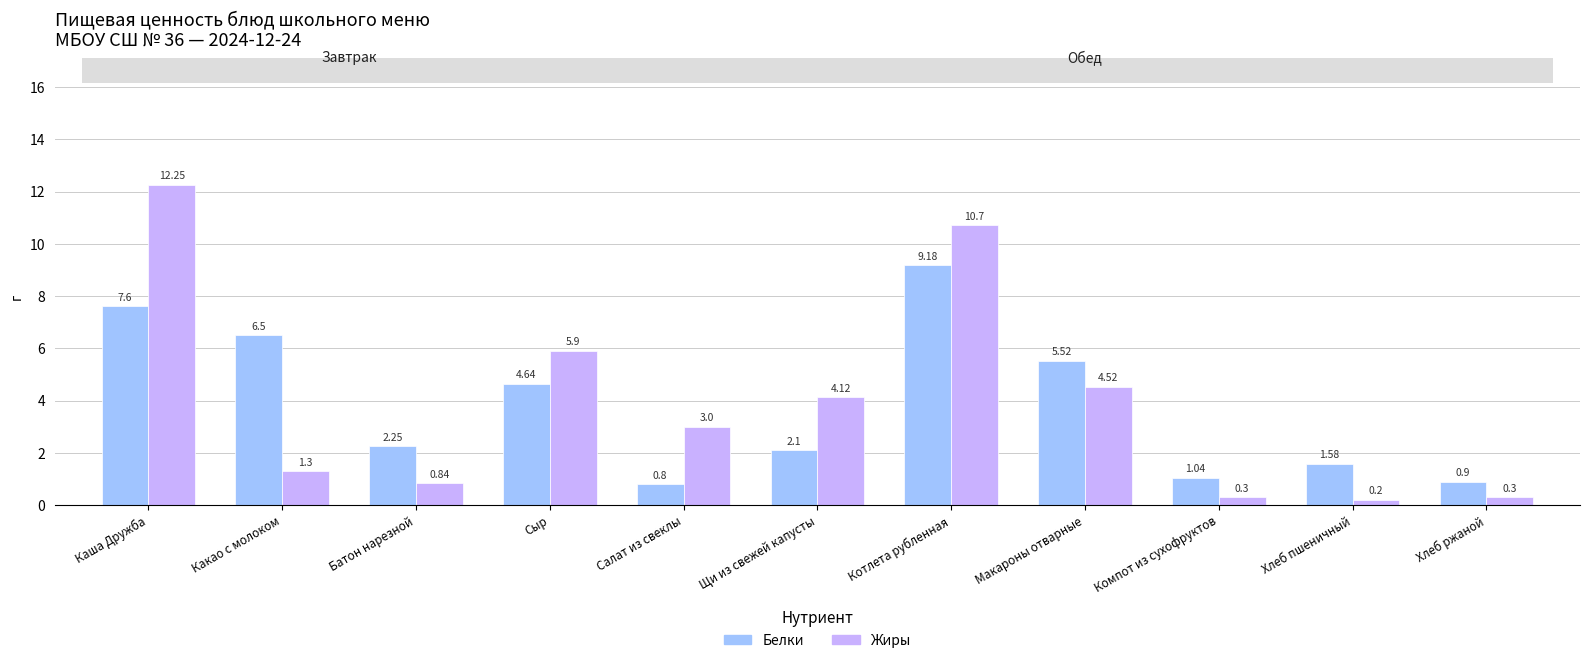

What is the difference between the Жиры values at Щи из свежей капусты and Сыр?

1.8